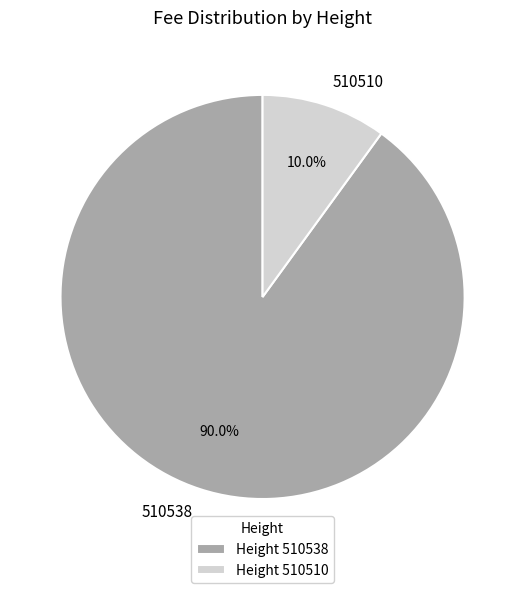

Which slice is the largest?

510538